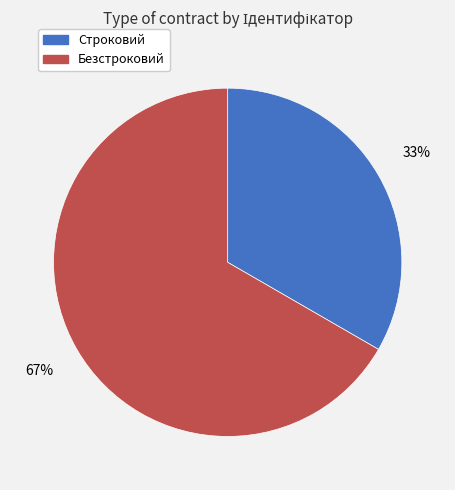

To the nearest percent, what is the combined percentage of Строковий and Безстроковий?

100%